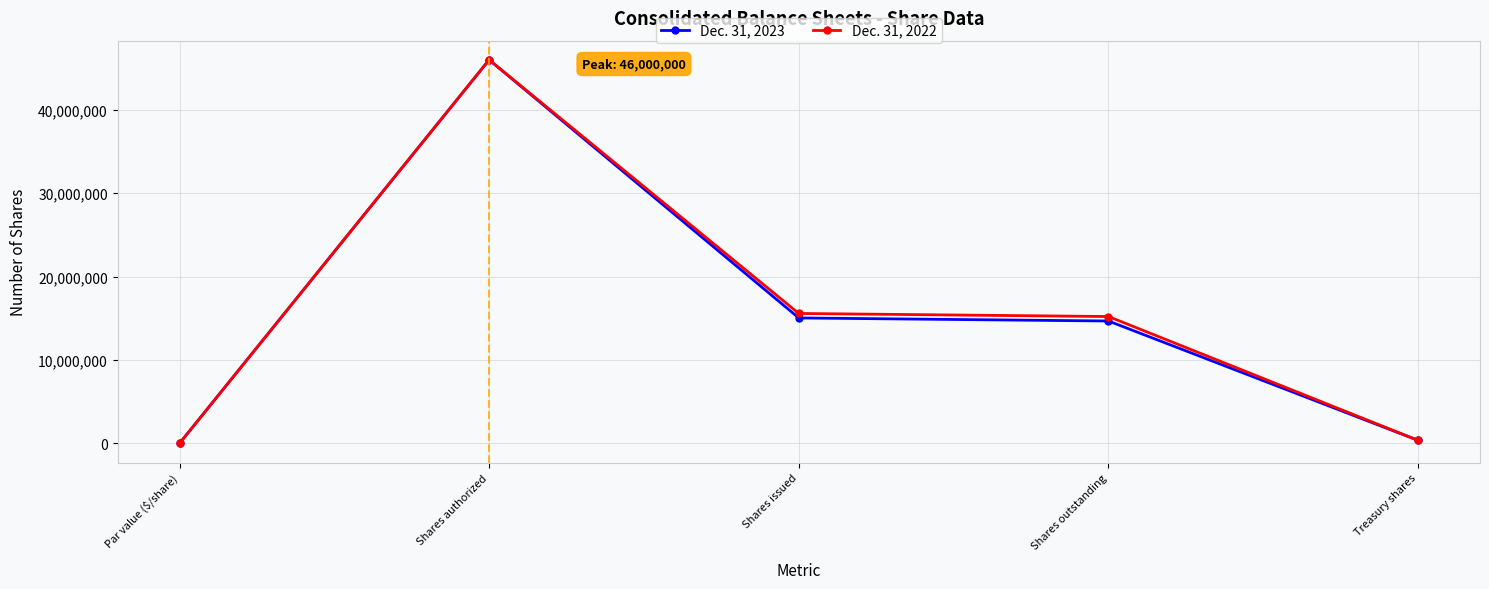

The value of Dec. 31, 2022 at Shares outstanding is 15217501. True or false?

True